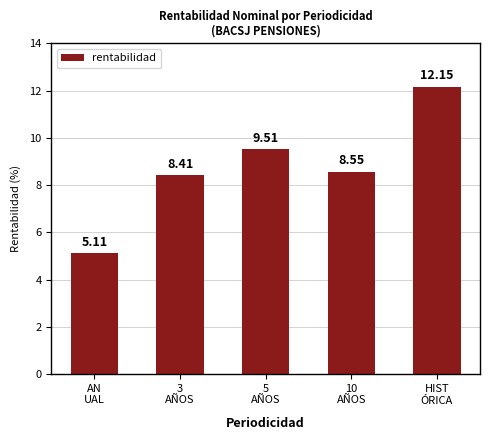

What is the sum of all values?

43.7